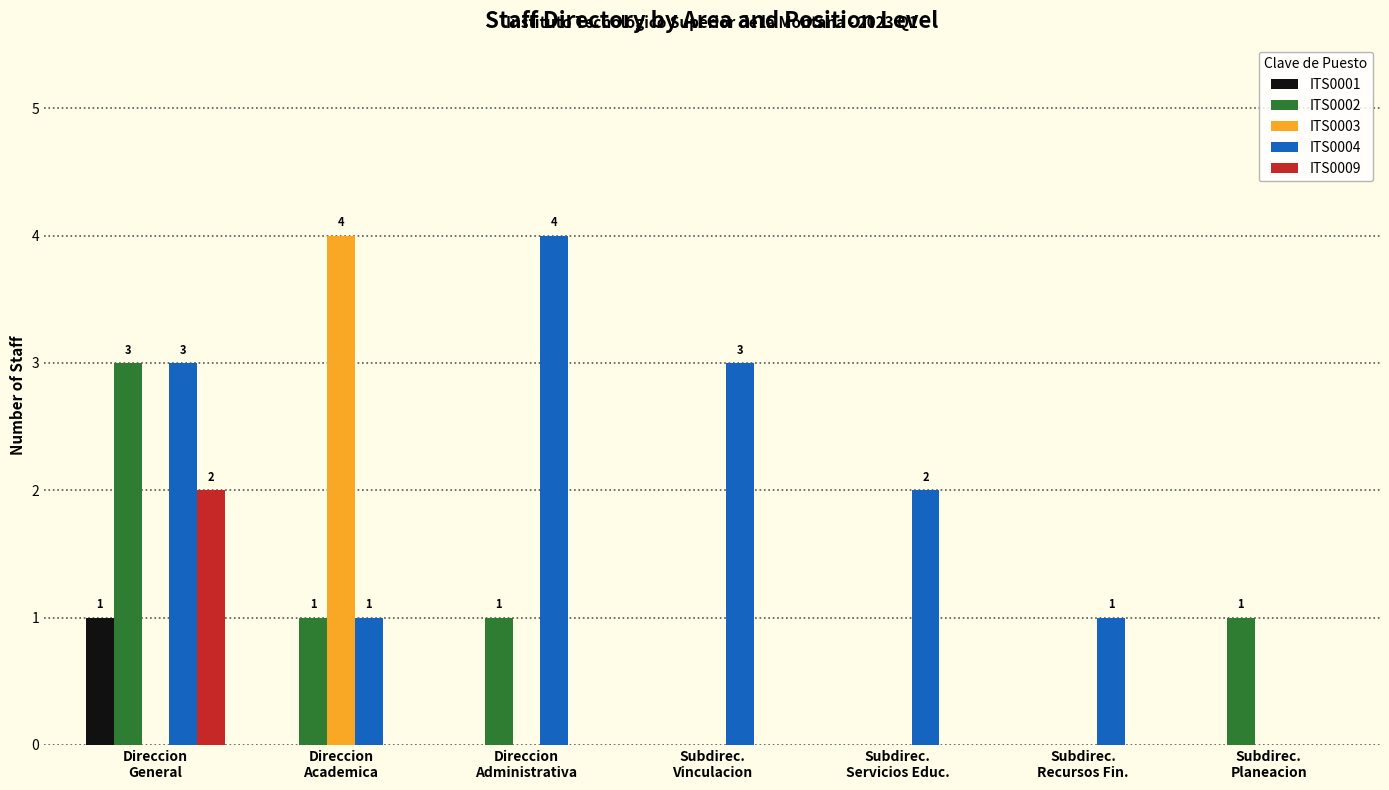

What is the greatest value displayed?

4